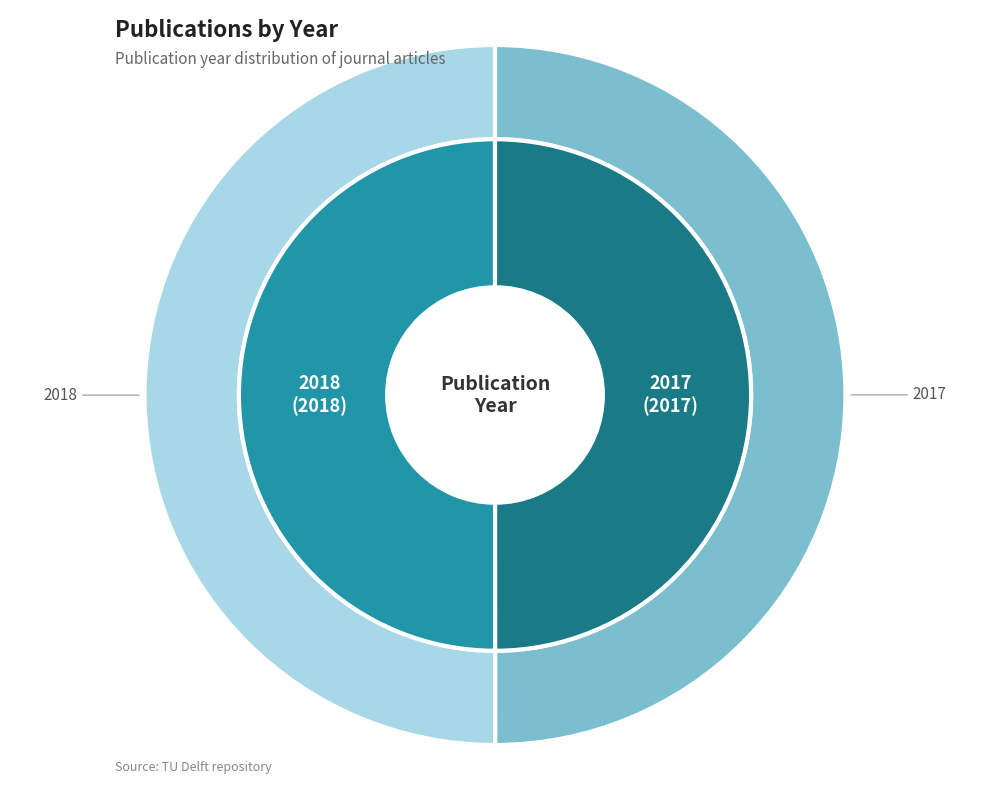

Is it true that 2017 is 50% of the pie?

True